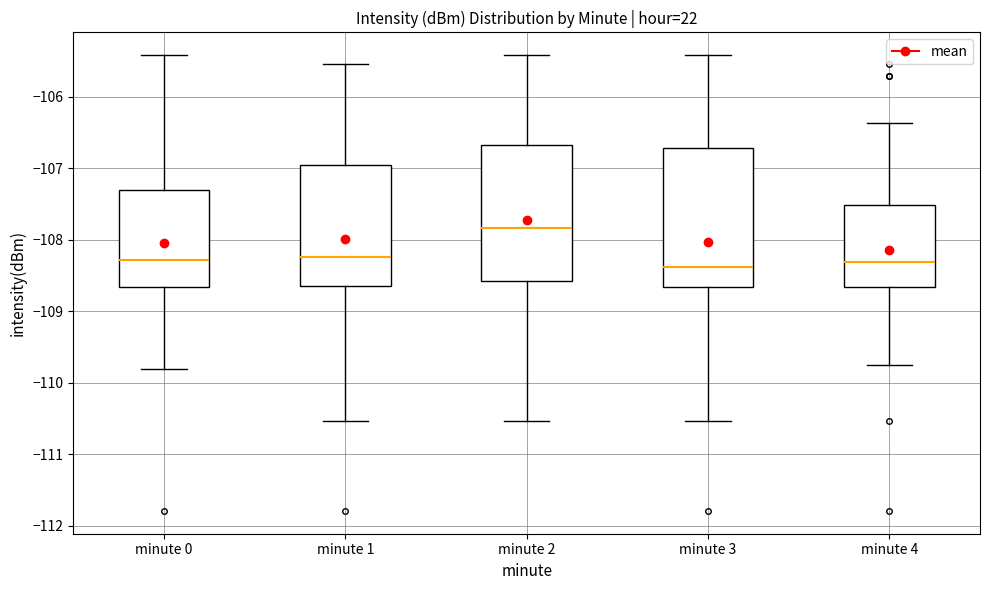

Reading left to right, transcribe this box plot: for each box, give where its median line is, the range the box spans, and where its two whiskers end, as read against the y-axis. The values are not printed on the chart, so give them approximately, as read against the axis.

minute 0: median -108.3, box -108.7 to -107.3, whiskers -109.8 to -105.4
minute 1: median -108.2, box -108.7 to -107.0, whiskers -110.5 to -105.5
minute 2: median -107.8, box -108.6 to -106.7, whiskers -110.5 to -105.4
minute 3: median -108.4, box -108.7 to -106.7, whiskers -110.5 to -105.4
minute 4: median -108.3, box -108.7 to -107.5, whiskers -109.8 to -106.4